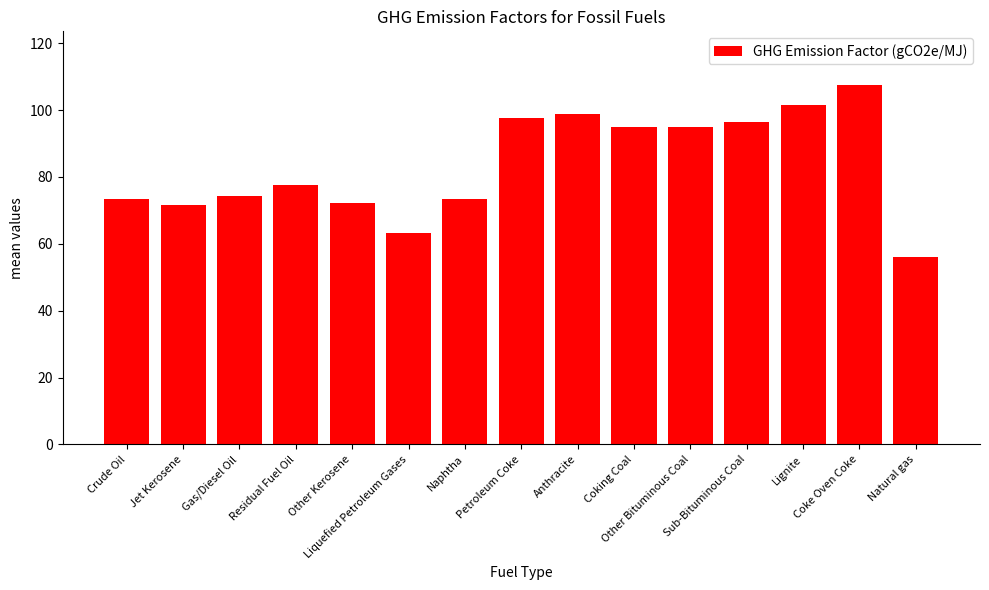

Which label corresponds to the smallest value in the chart?

Natural gas